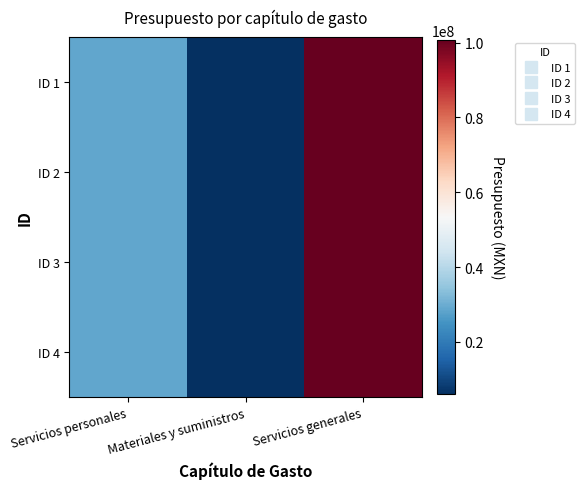

Reading left to right, what are all the values shown in this chart?

ID 1: Servicios personales=28858943	Materiales y suministros=5969393	Servicios generales=100746634
ID 2: Servicios personales=28858943	Materiales y suministros=5969393	Servicios generales=100746634
ID 3: Servicios personales=28858943	Materiales y suministros=5969393	Servicios generales=100746634
ID 4: Servicios personales=28858943	Materiales y suministros=5969393	Servicios generales=100746634